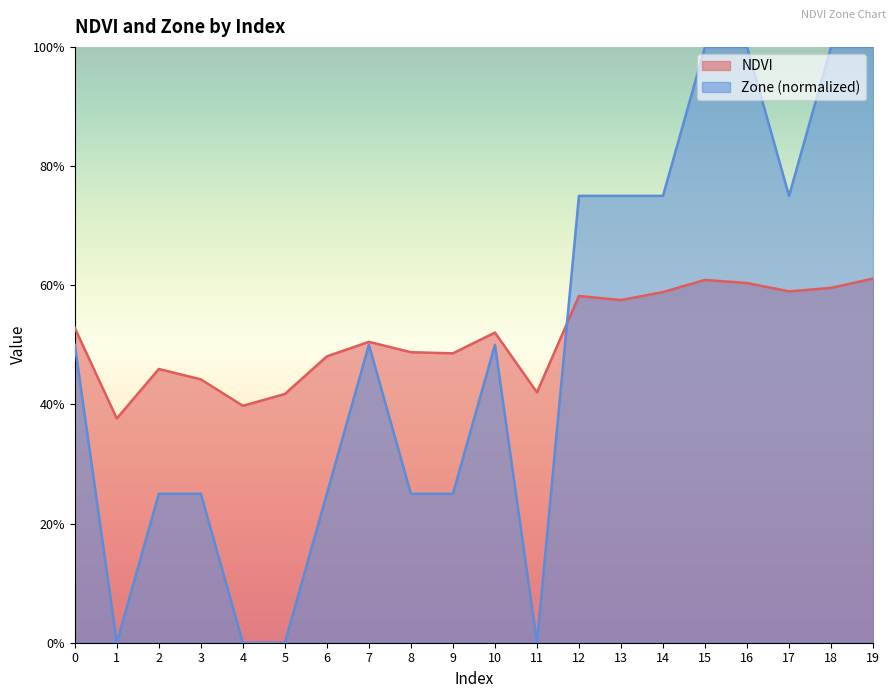

What is the difference between the second highest and minimum values in the Zone series?

1.0